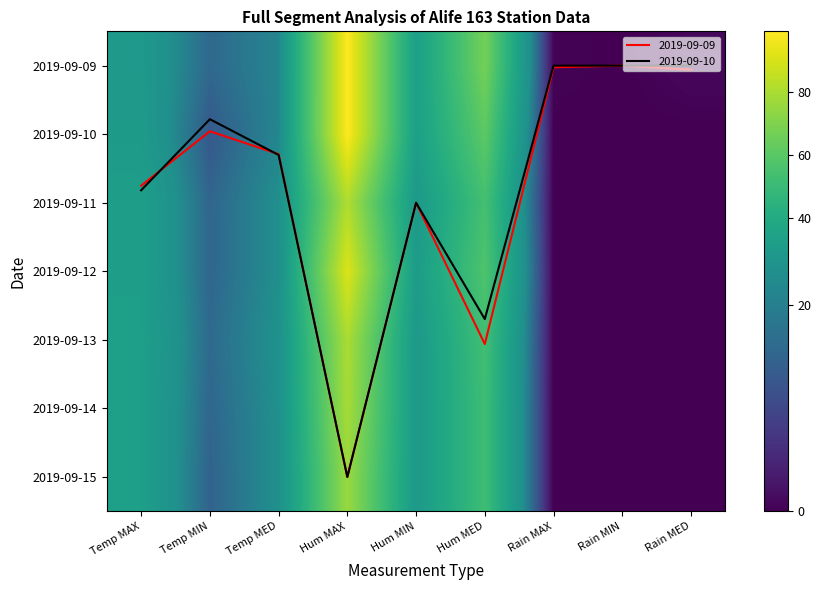

What is the total value across all series at Hum MED?

396.0